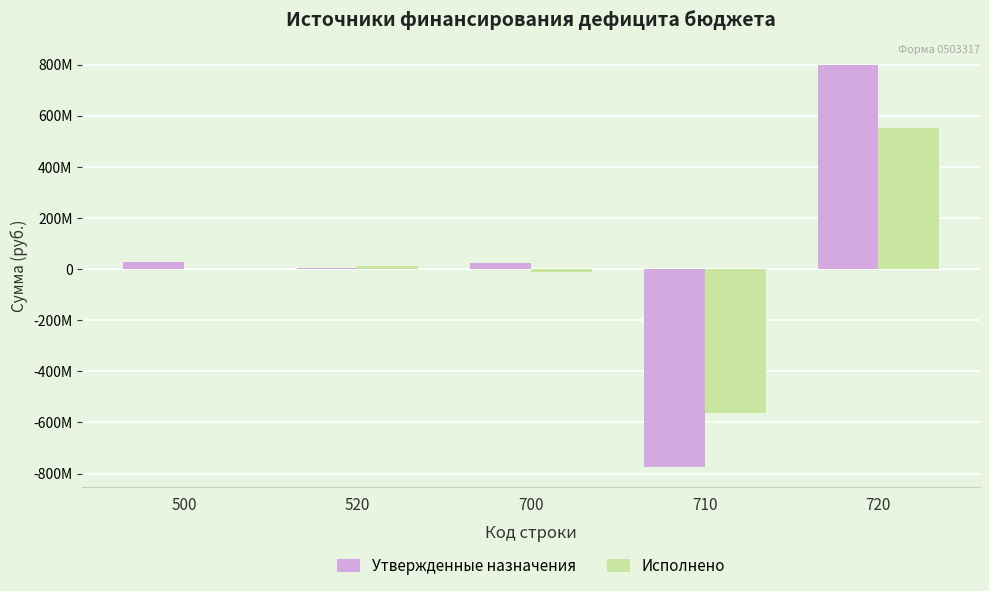

Reading left to right, transcribe all the data shown in this chart.

Утвержденные назначения: 29409147.2	4639500.0	24769647.2	-772752735.6	797522382.8
Исполнено: 1743307.0	12309681.1	-10566374.1	-562535783.1	551969409.0